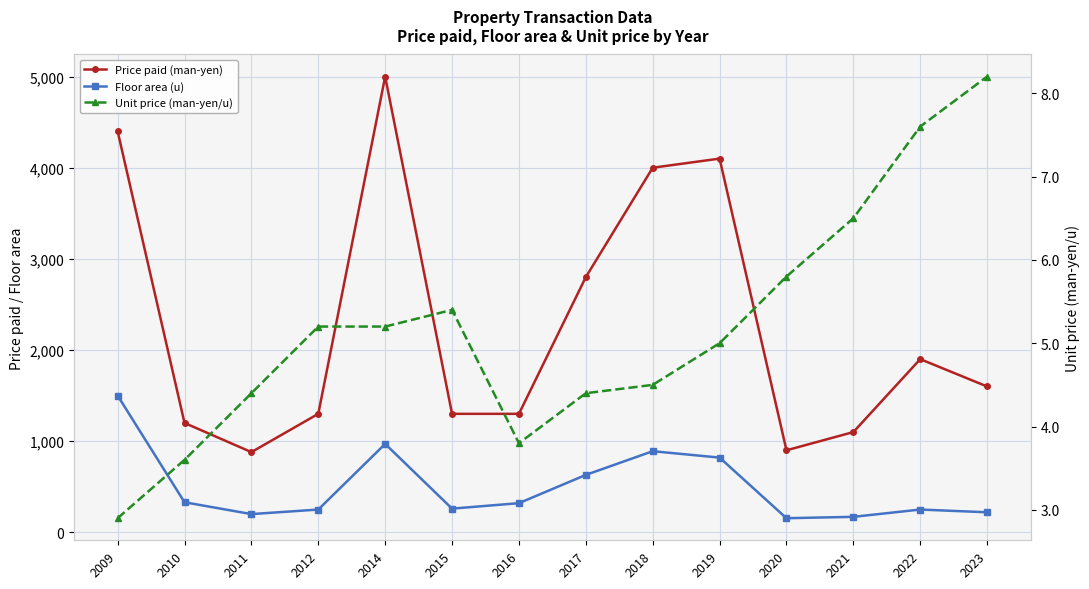

At how many categories does at least one series exceed 42?

14